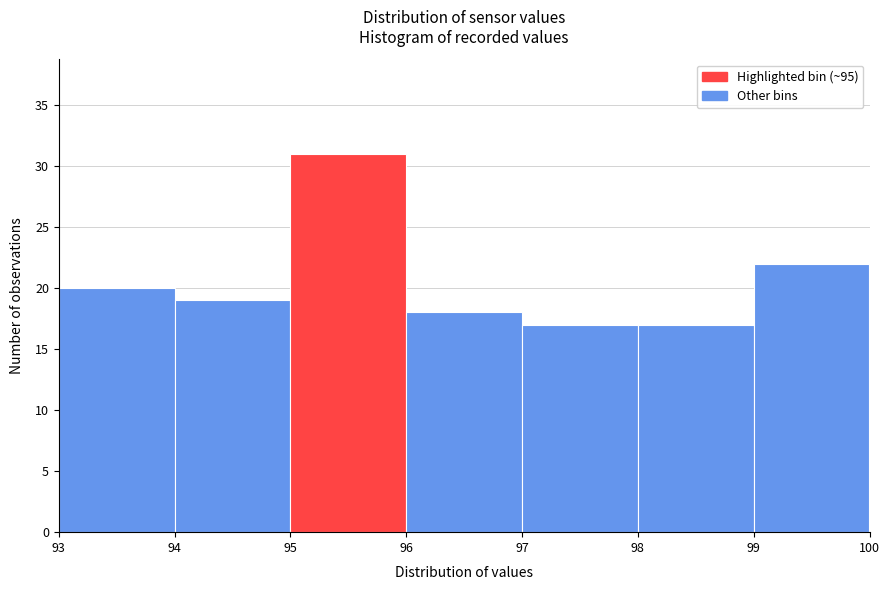

Reading left to right, list every bar in this chart as the range it spans on the x-axis followed by its height. The values are not printed on the chart, so give them approximately, as read against the axis.

93 to 94: 20
94 to 95: 19
95 to 96: 31
96 to 97: 18
97 to 98: 17
98 to 99: 17
99 to 100: 22